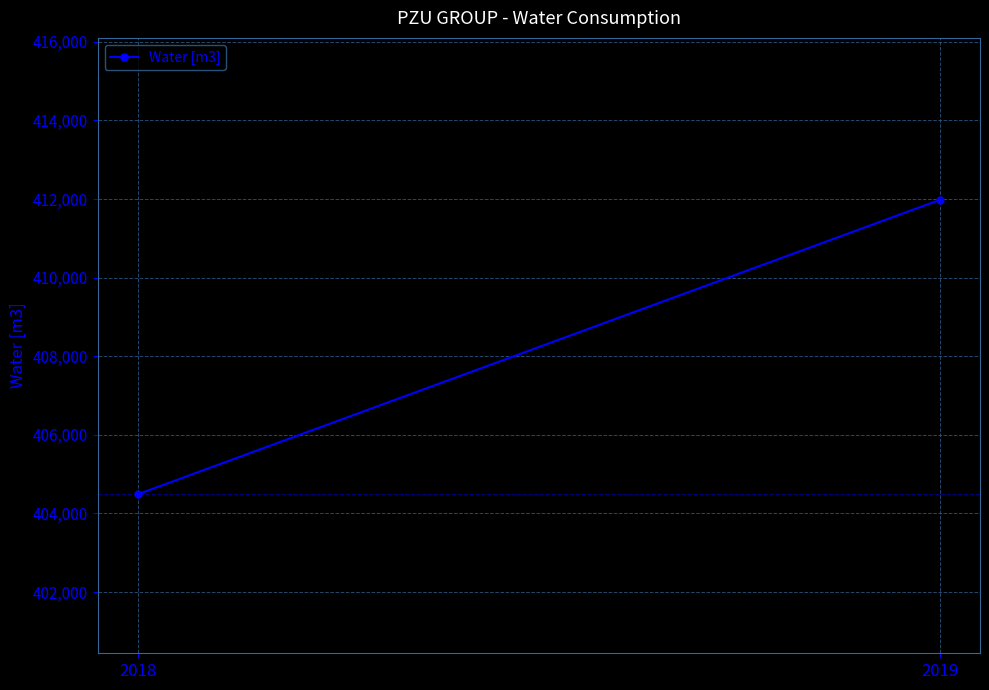

Reading left to right, list all the values displayed in this chart.

404488	411978